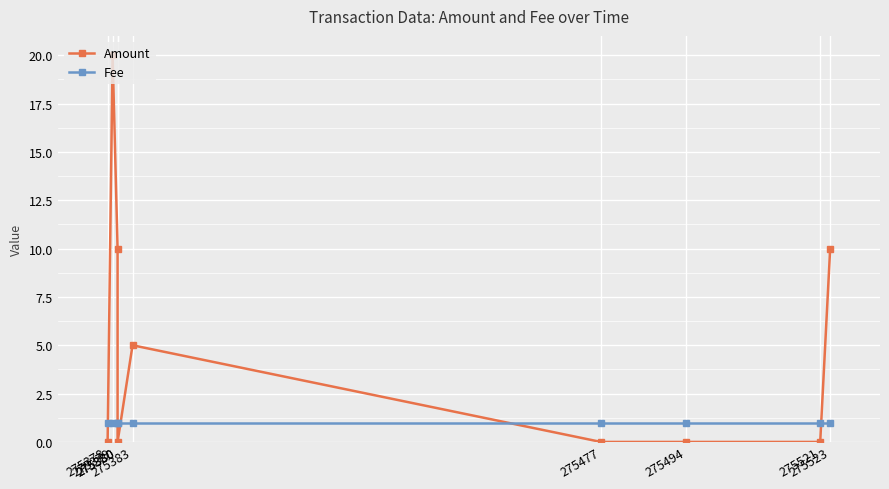

What is the spread (max minus min) of values at 275379?

19